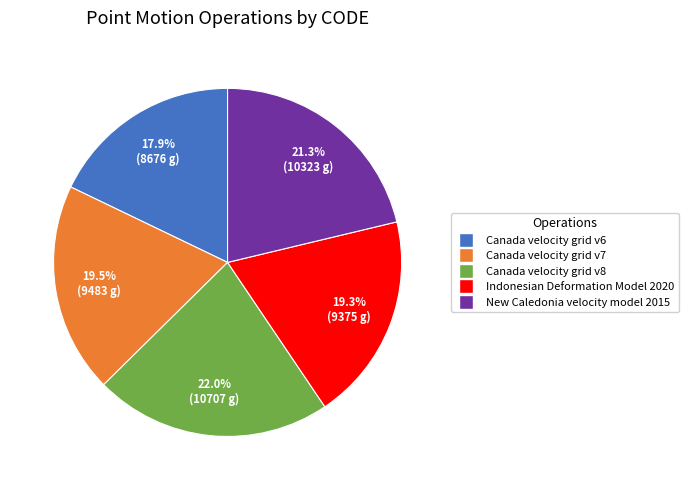

How many slices are in this pie chart?

5